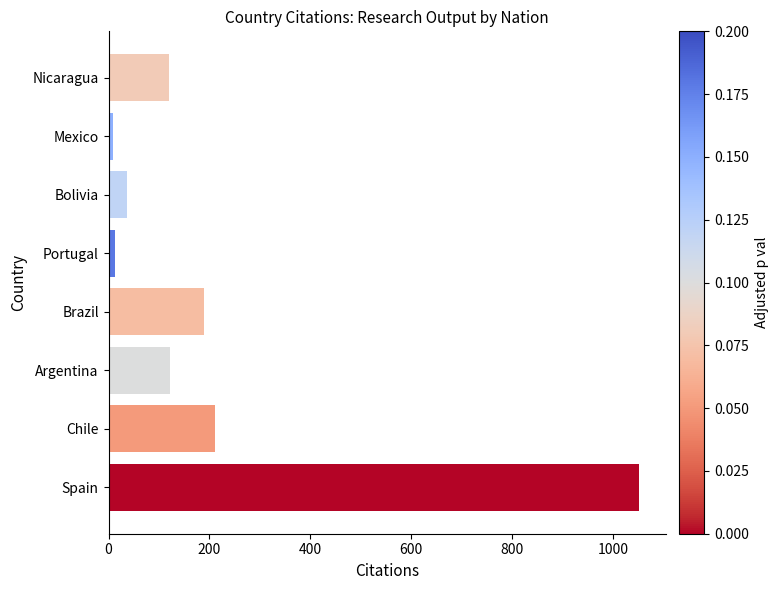

What is the sum of all values?

1752